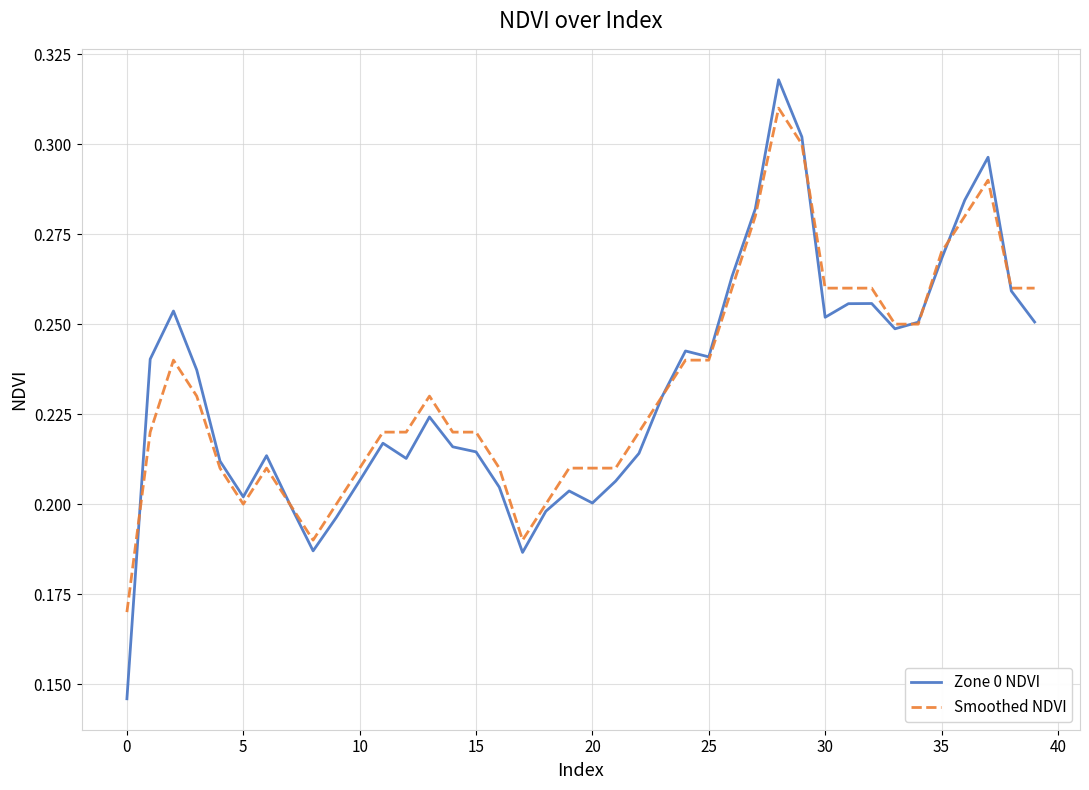

How many Zone 0 NDVI values are between 0 and 1?

40